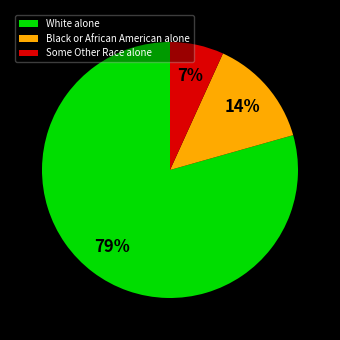

Is Black or African American alone the majority of the pie?

No